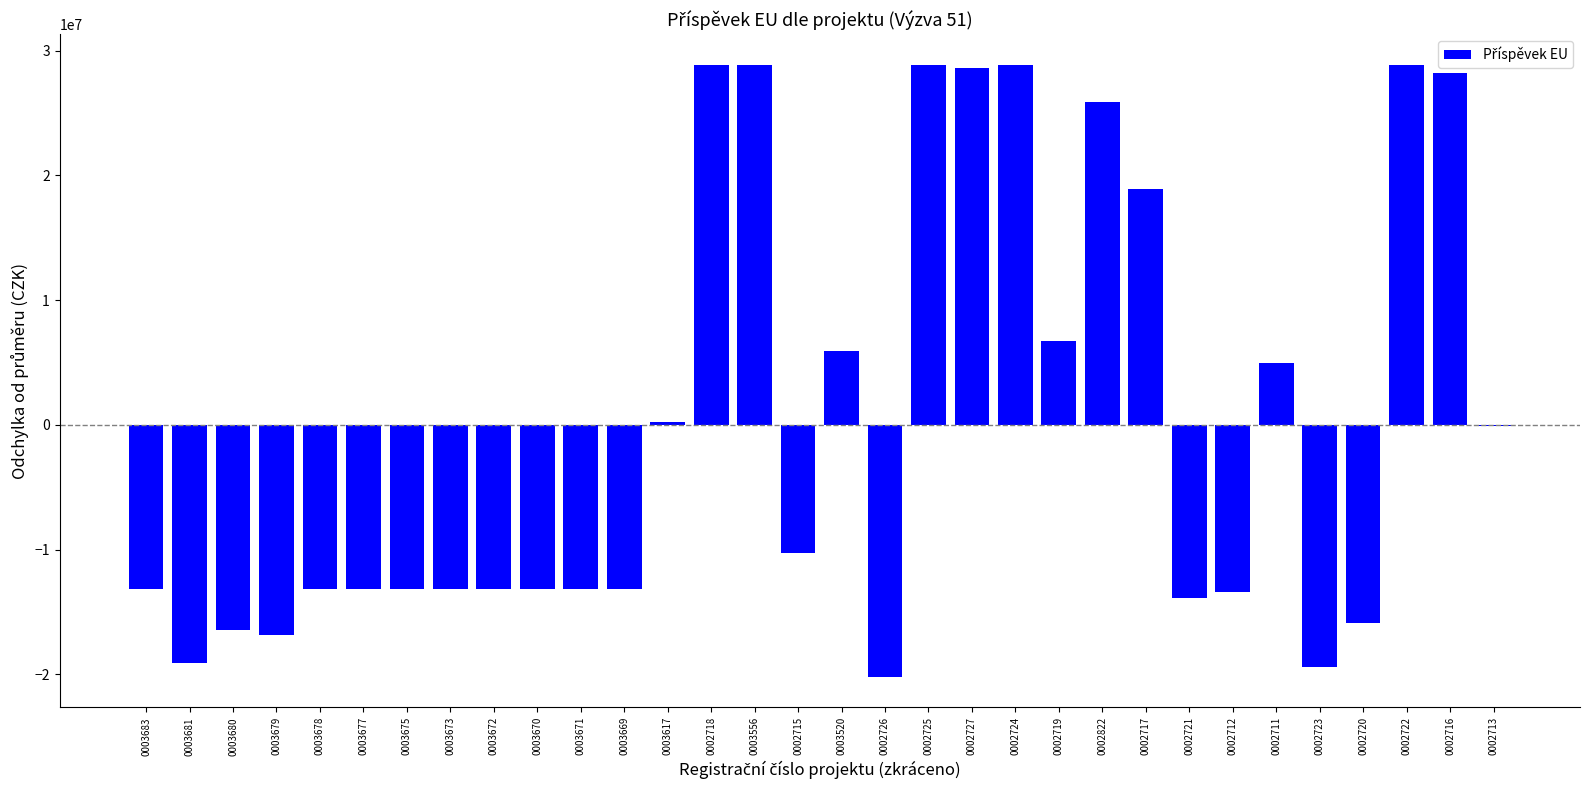

What is the change in value from 0003679 to 0002711?

+21843542.4